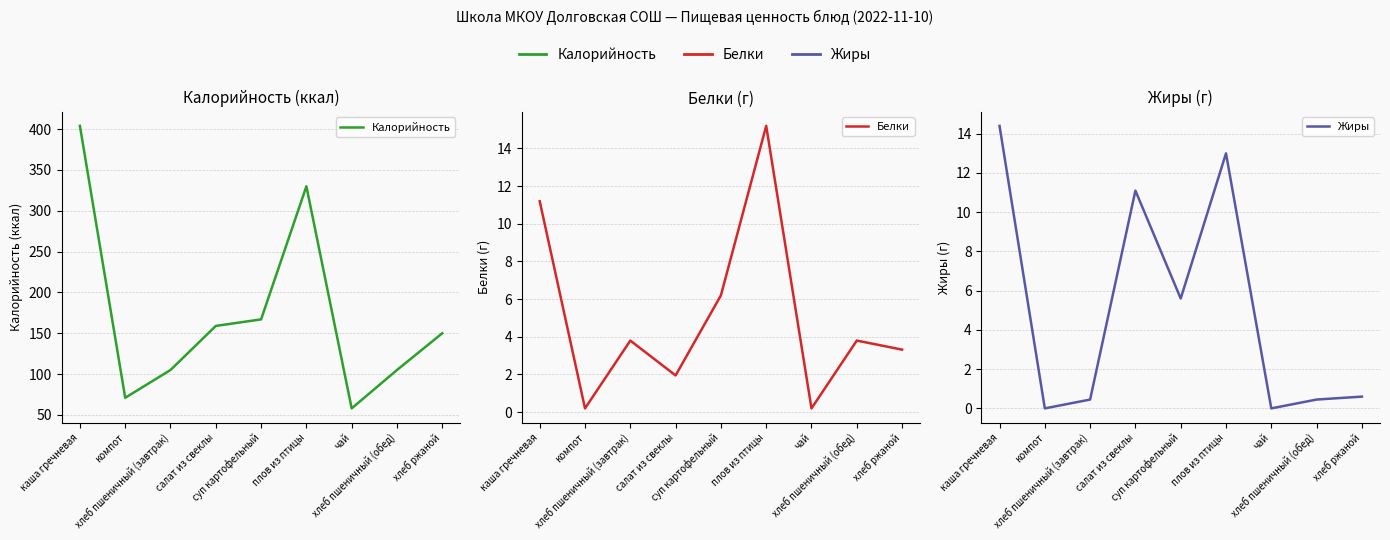

List the series in order of their peak value, highest first.

Калорийность, Белки, Жиры